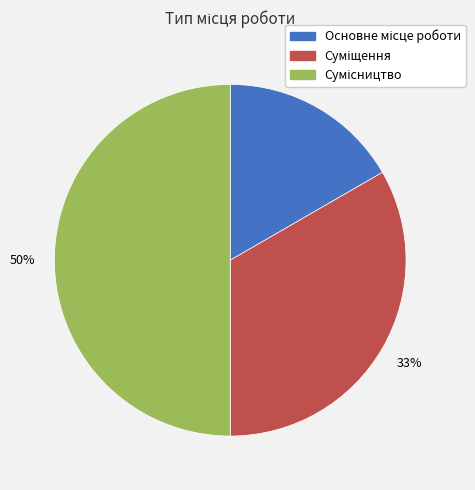

To the nearest percent, what is the difference between the largest and smallest slice percentages?

33%